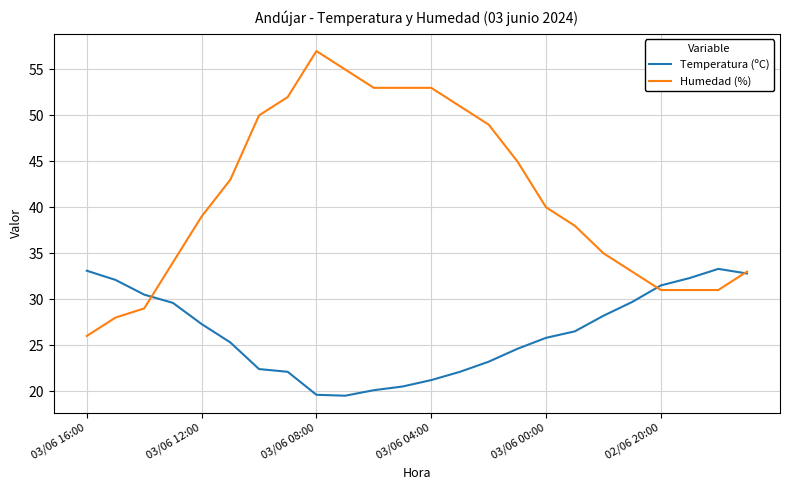

What is the greatest value displayed?

57.0